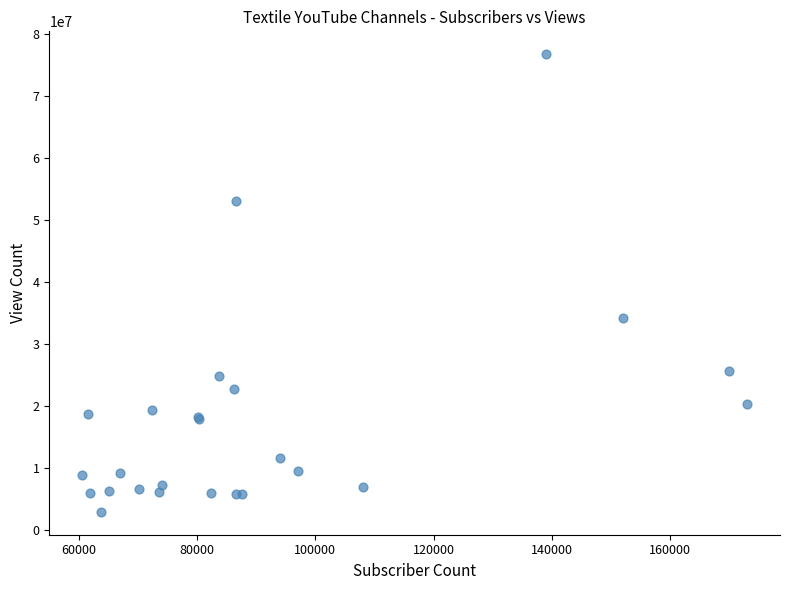

What Y value in the scatter plot is closest to 39796567?

34198166